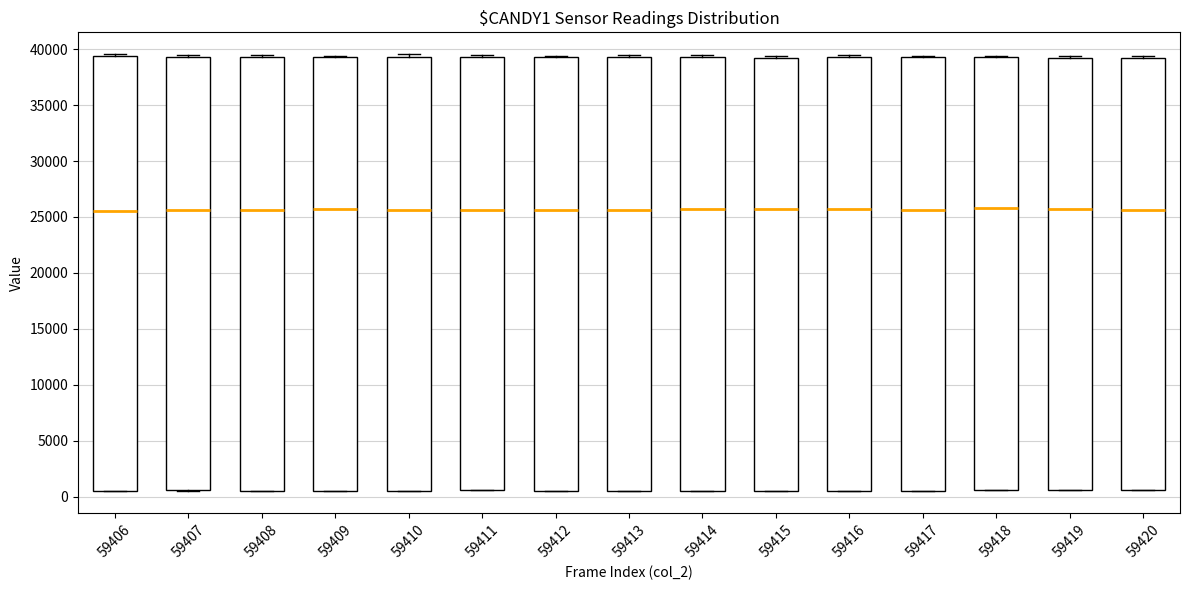

Where is the upper edge of the box at x = 59415 on the y-axis? The values are not printed on the chart, so give them approximately, as read against the axis.

39000